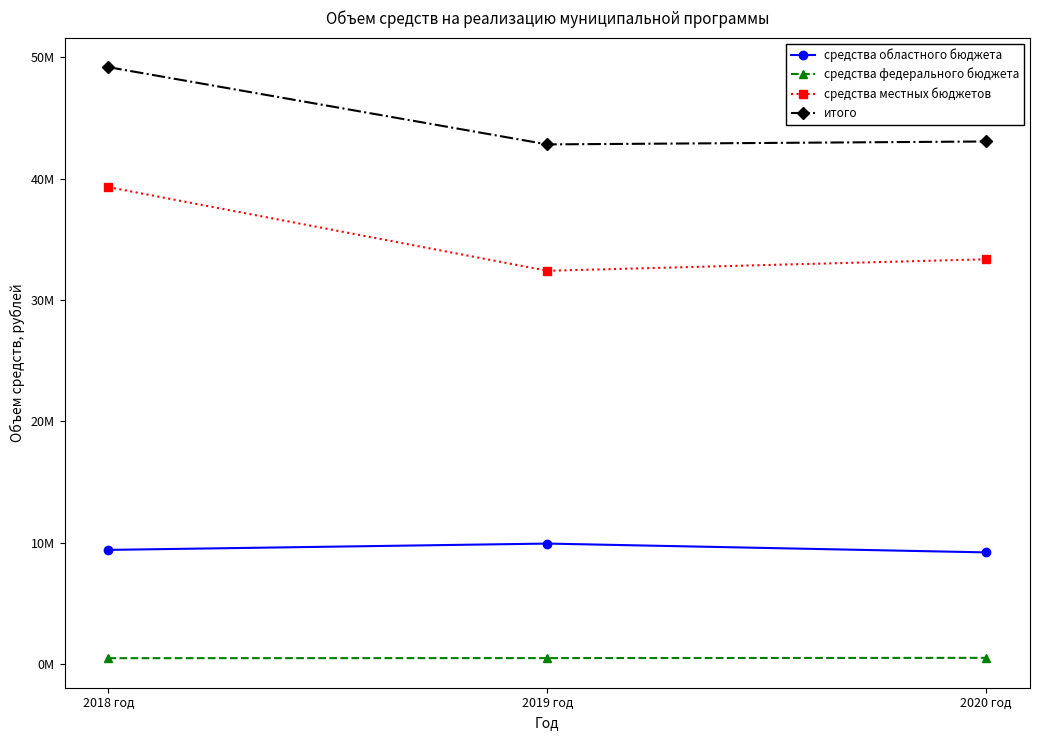

What are all the series names shown in the legend?

средства областного бюджета, средства федерального бюджета, средства местных бюджетов, итого